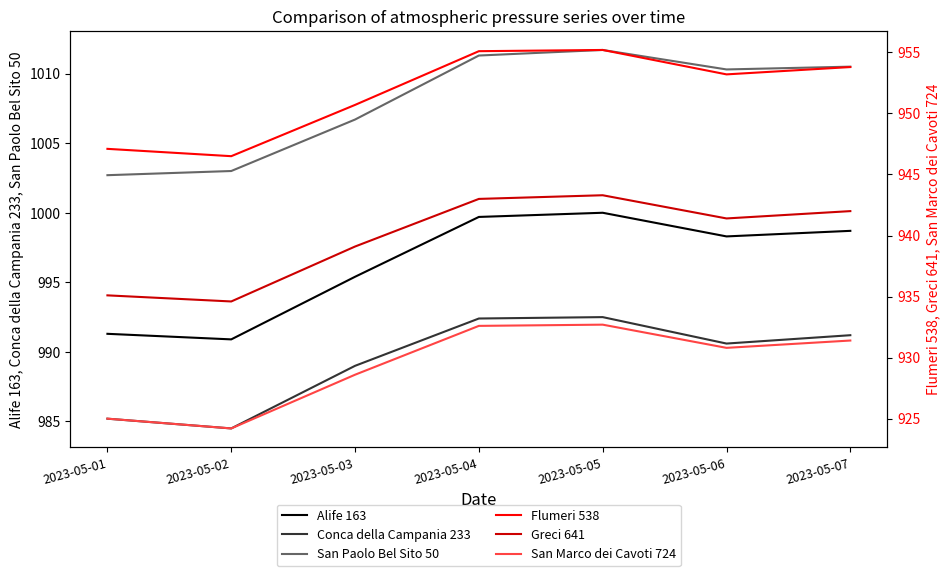

What is the difference between the Flumeri 538 values at 2023-05-01 and 2023-05-02?

0.6